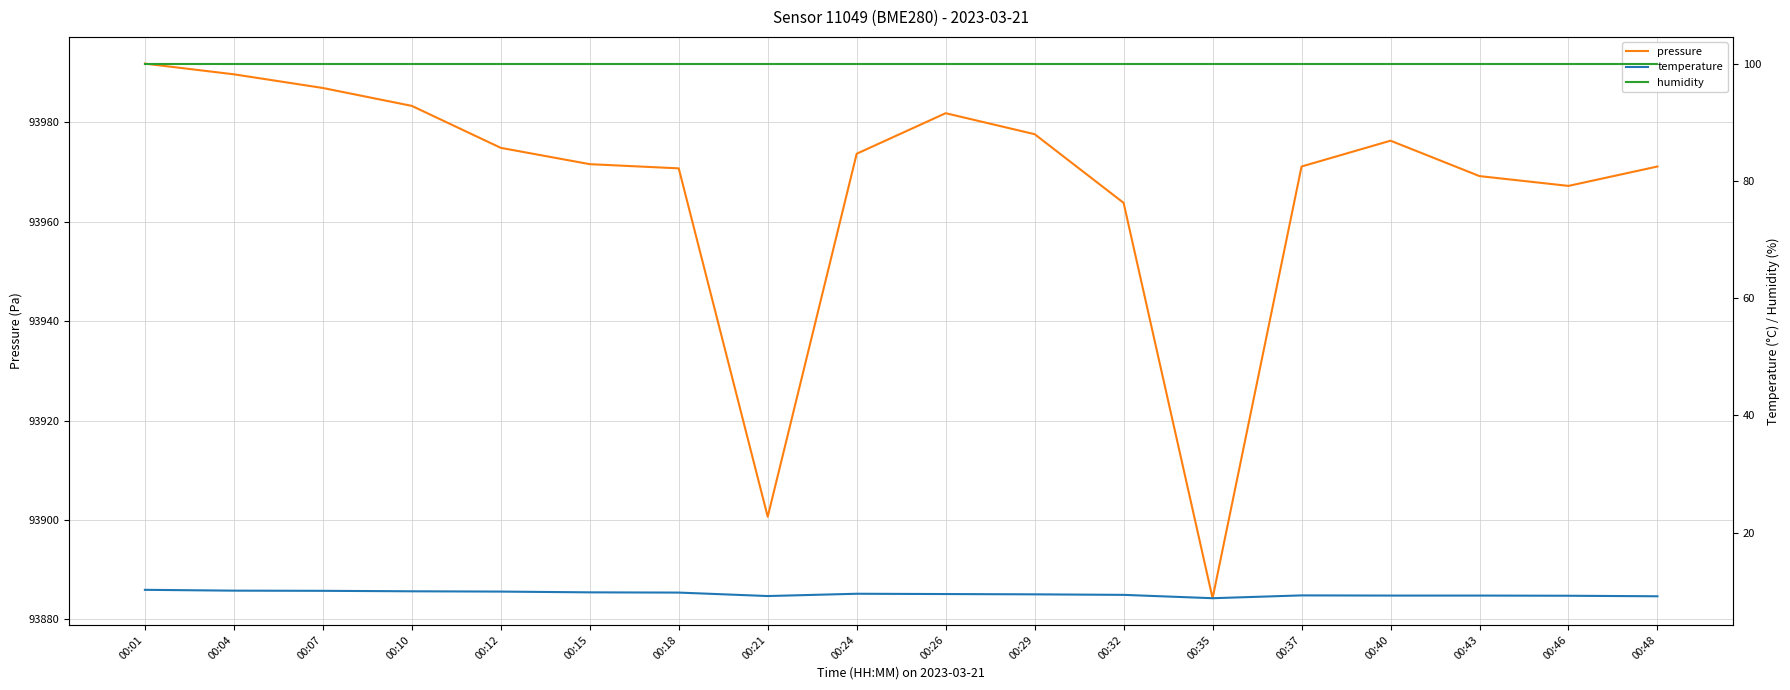

True or false: humidity and pressure cross at least once.

False